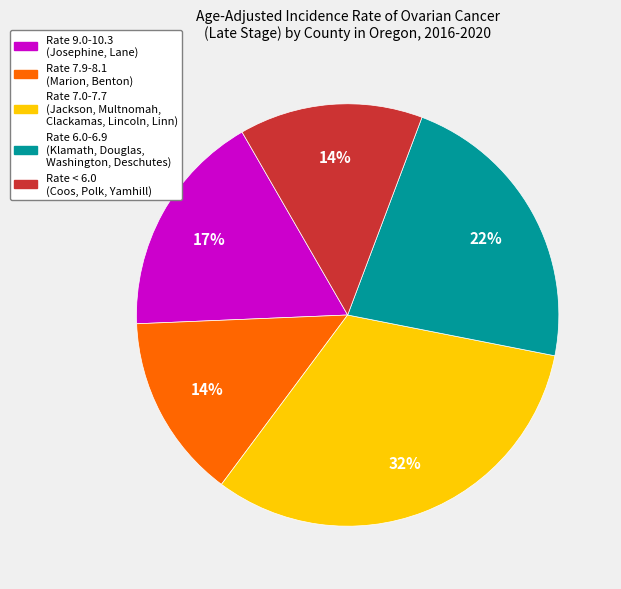

What percentage is the Rate 9.0-10.3 (Josephine, Lane) slice, to the nearest percent?

17%